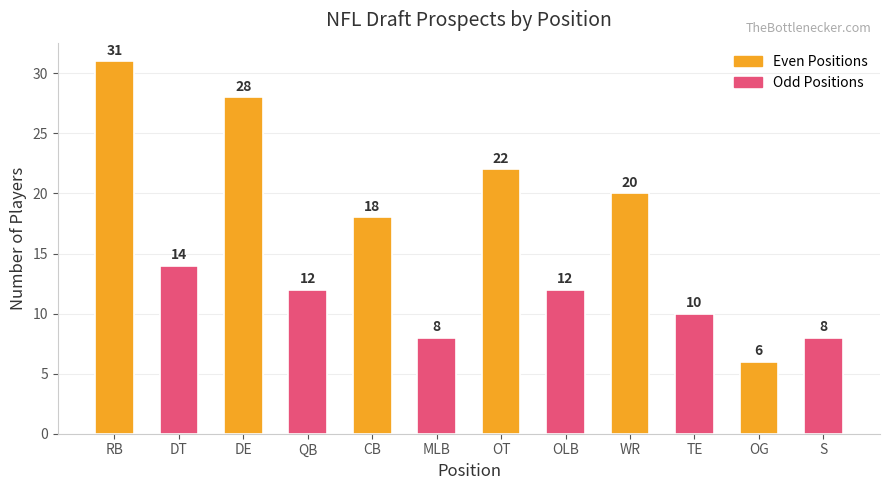

What is the label of the 9th bar from the left?

WR